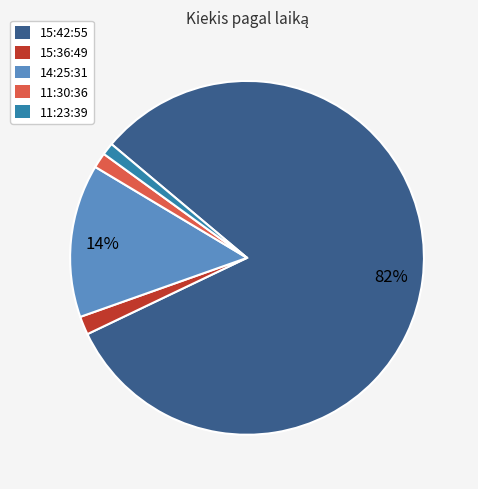

To the nearest percent, what is the average slice percentage?

20%